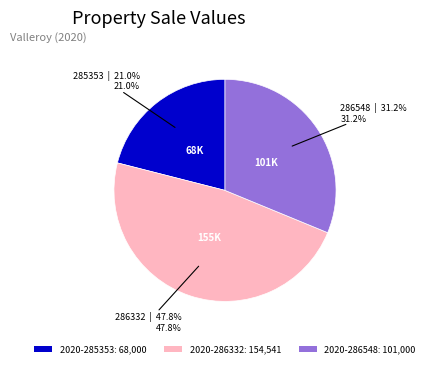

To the nearest percent, what portion does 2020-286548 represent?

31%